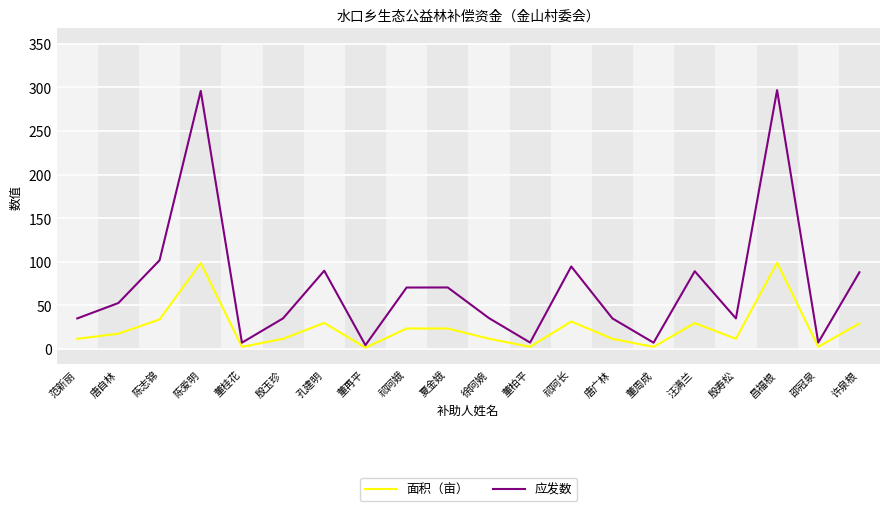

What are all the series names shown in the legend?

面积（亩）, 应发数